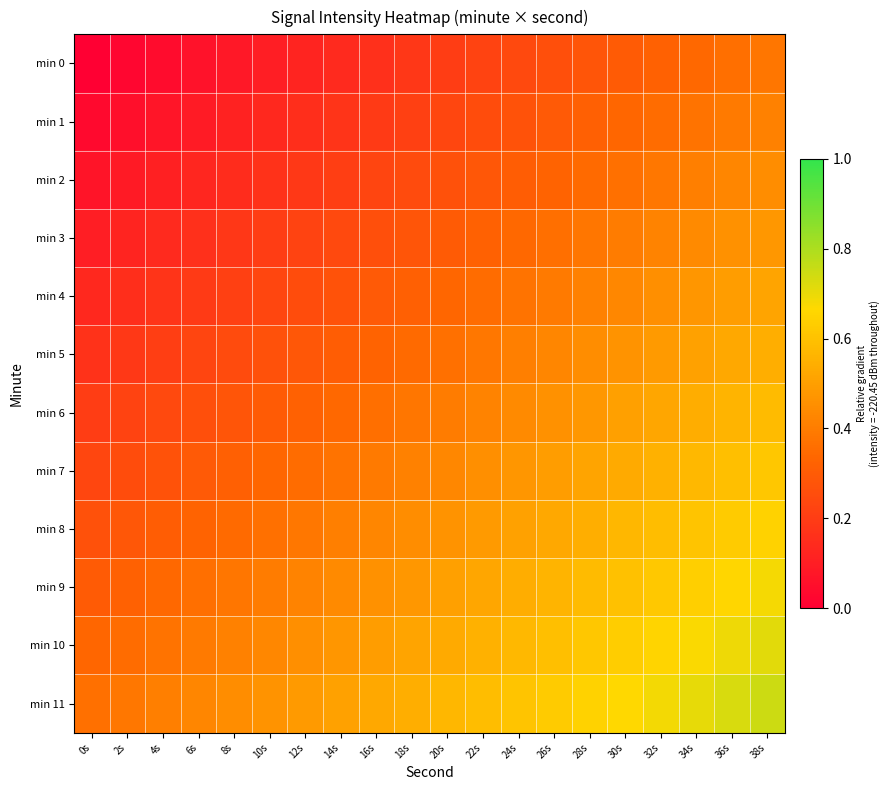

Count the number of data series in this chart.

12